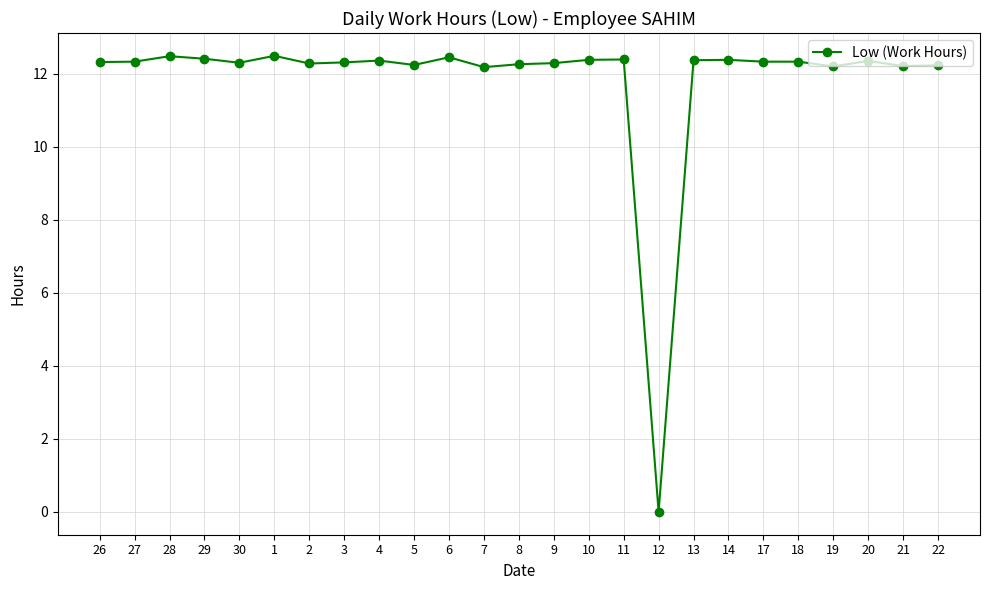

True or false: there are more than 0 points higher than both neighbors.

True